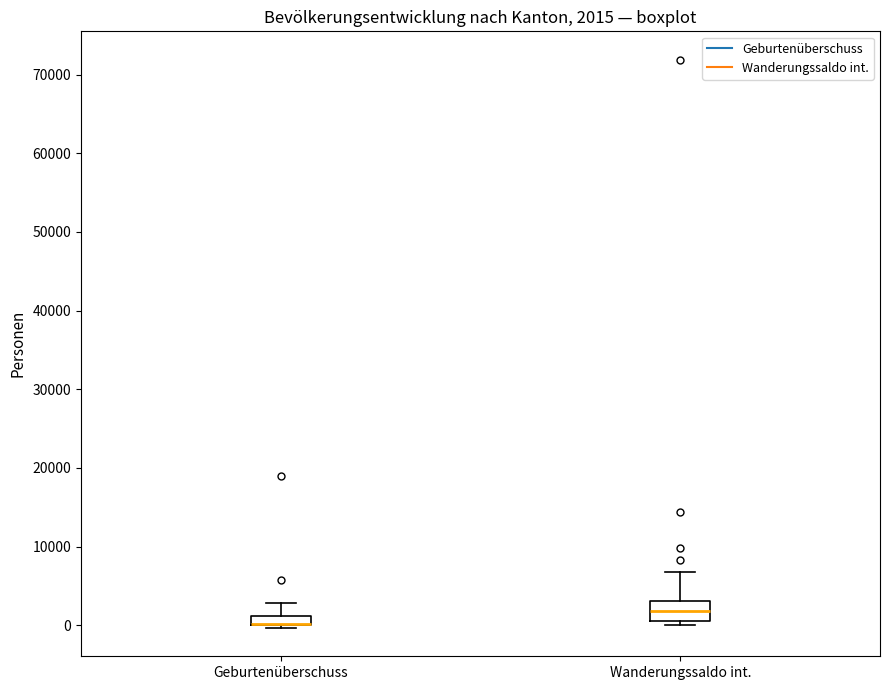

Which box is the tallest, from its lower edge to its upper edge?

Wanderungssaldo int.